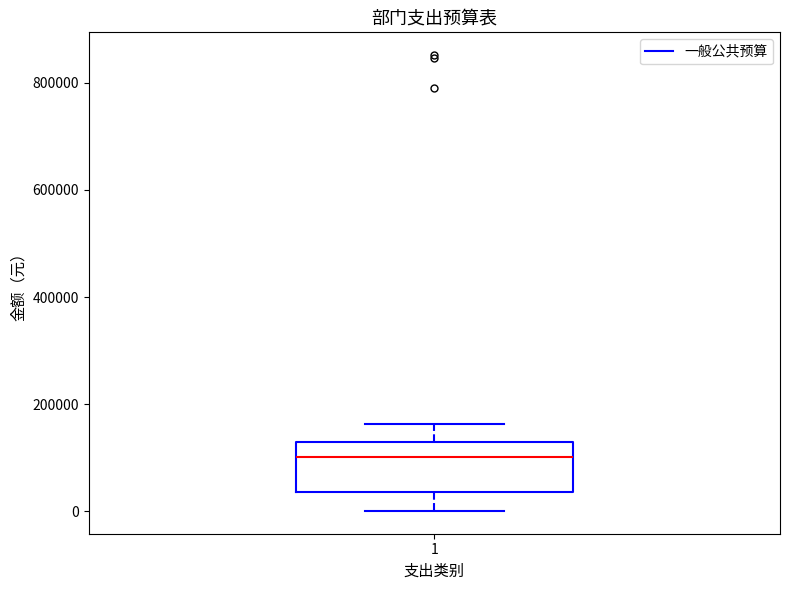

Read this box plot against the y-axis: the position of the median line, the range covered by the box, and the ends of both whiskers. The values are not printed on the chart, so give them approximately, as read against the axis.

median 100000, box 40000 to 120000, whiskers 0 to 160000